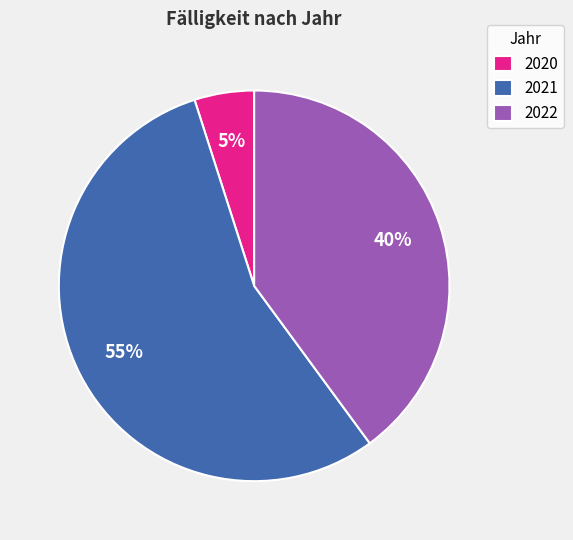

Does 2020 account for over 50% of the chart?

No